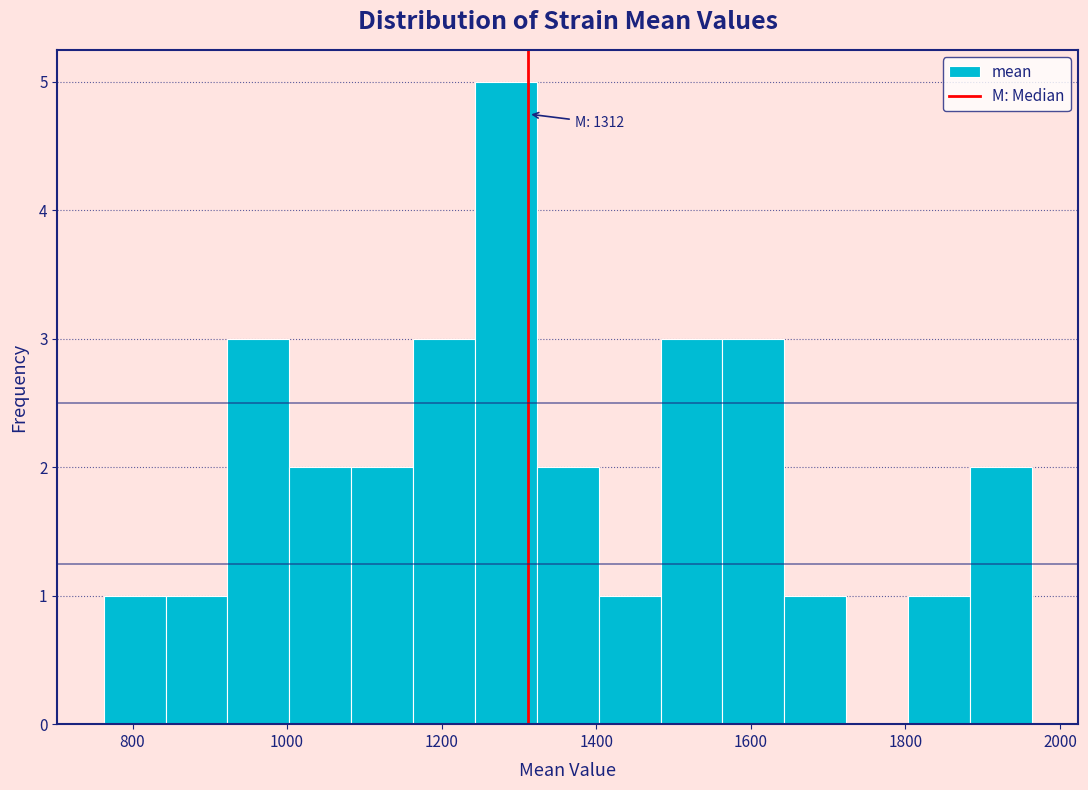

Which range on the x-axis has the tallest bar?

1240 to 1320